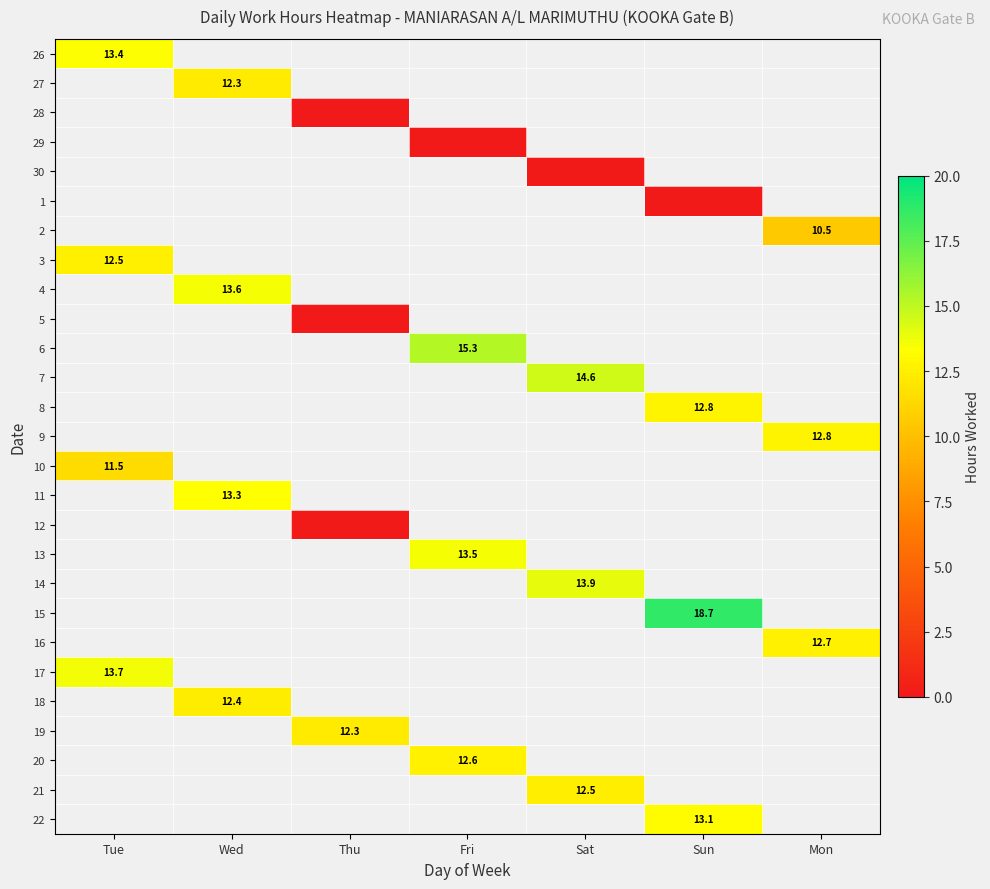

Which has a higher value, Mon or Tue?

Tue